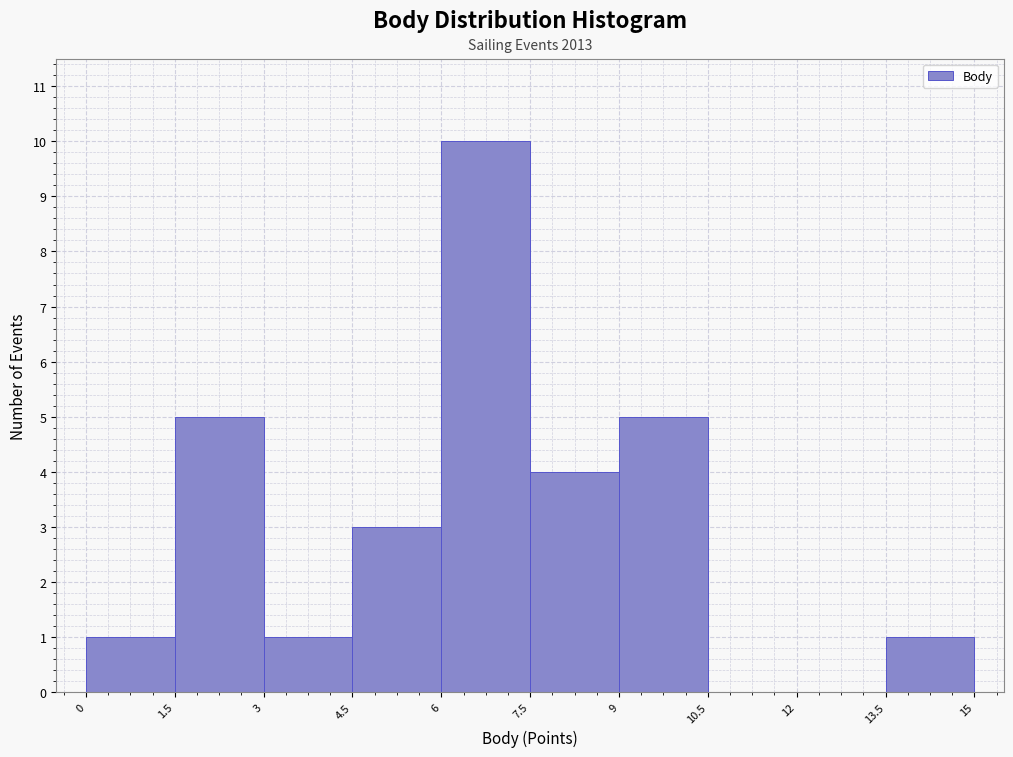

Over which range of the x-axis is the bar tallest?

6 to 7.5